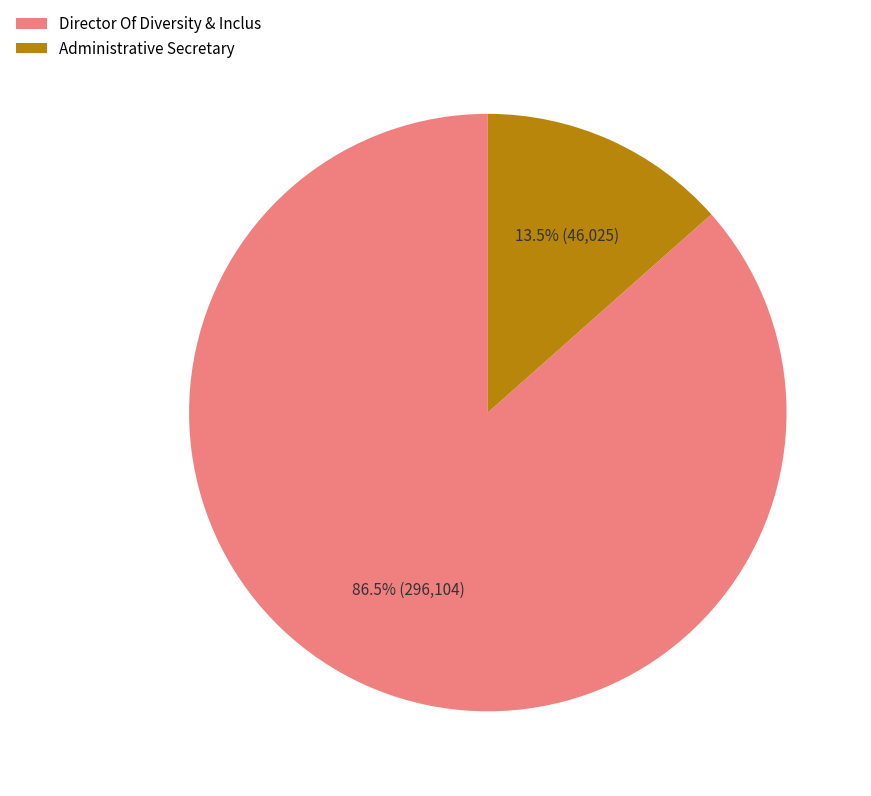

What is the largest slice in the pie chart?

Director Of Diversity & Inclus